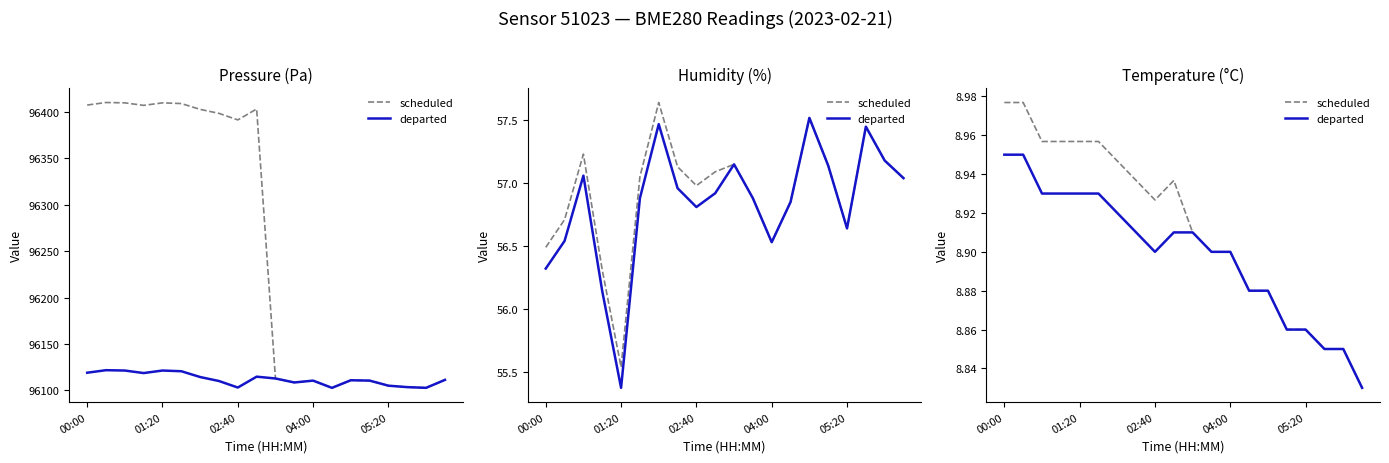

What is the value of the scheduled point at the 19th from the left?

8.8